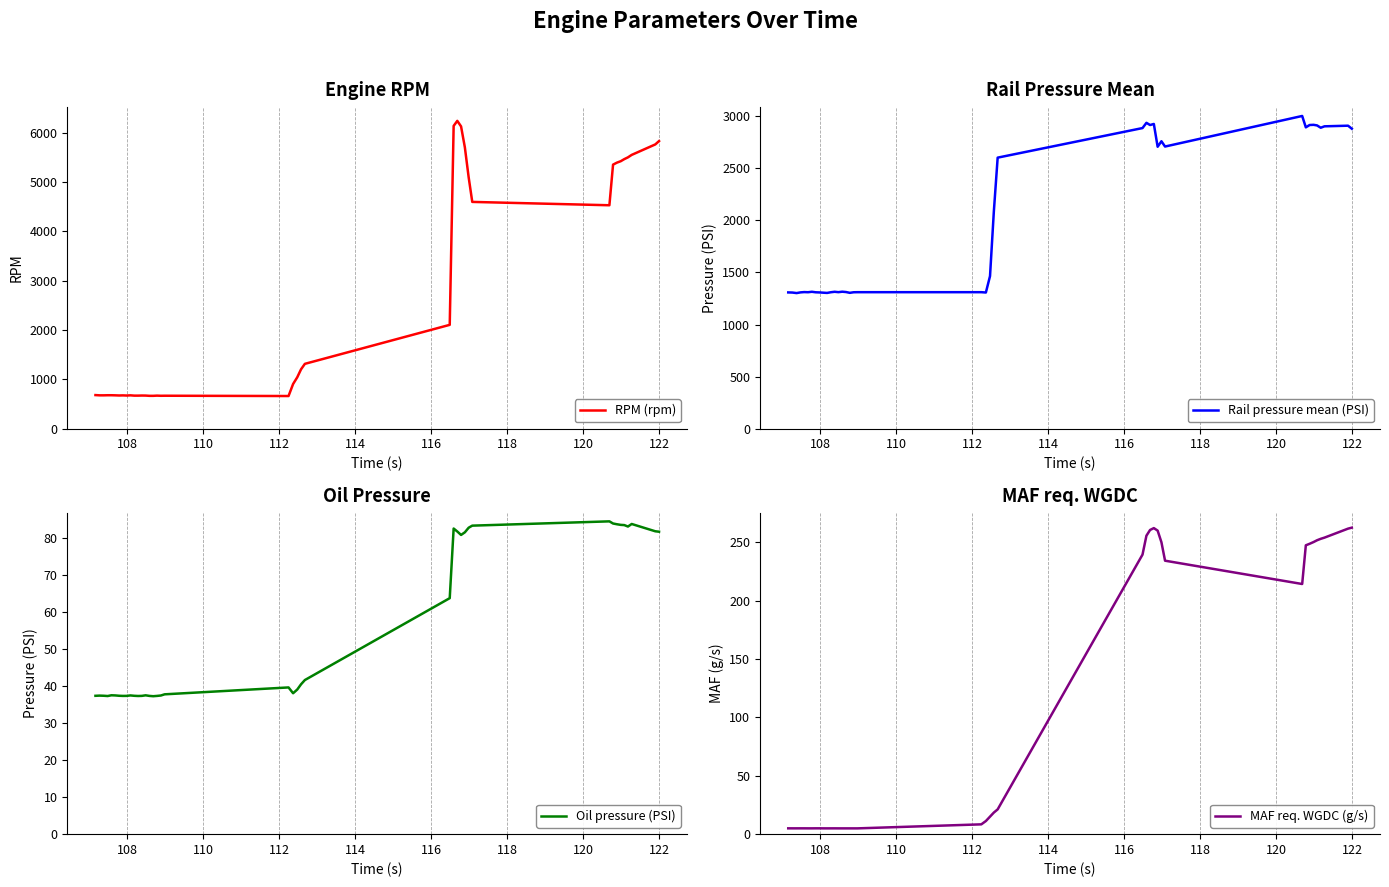

What is the maximum value for RPM (rpm)?

6244